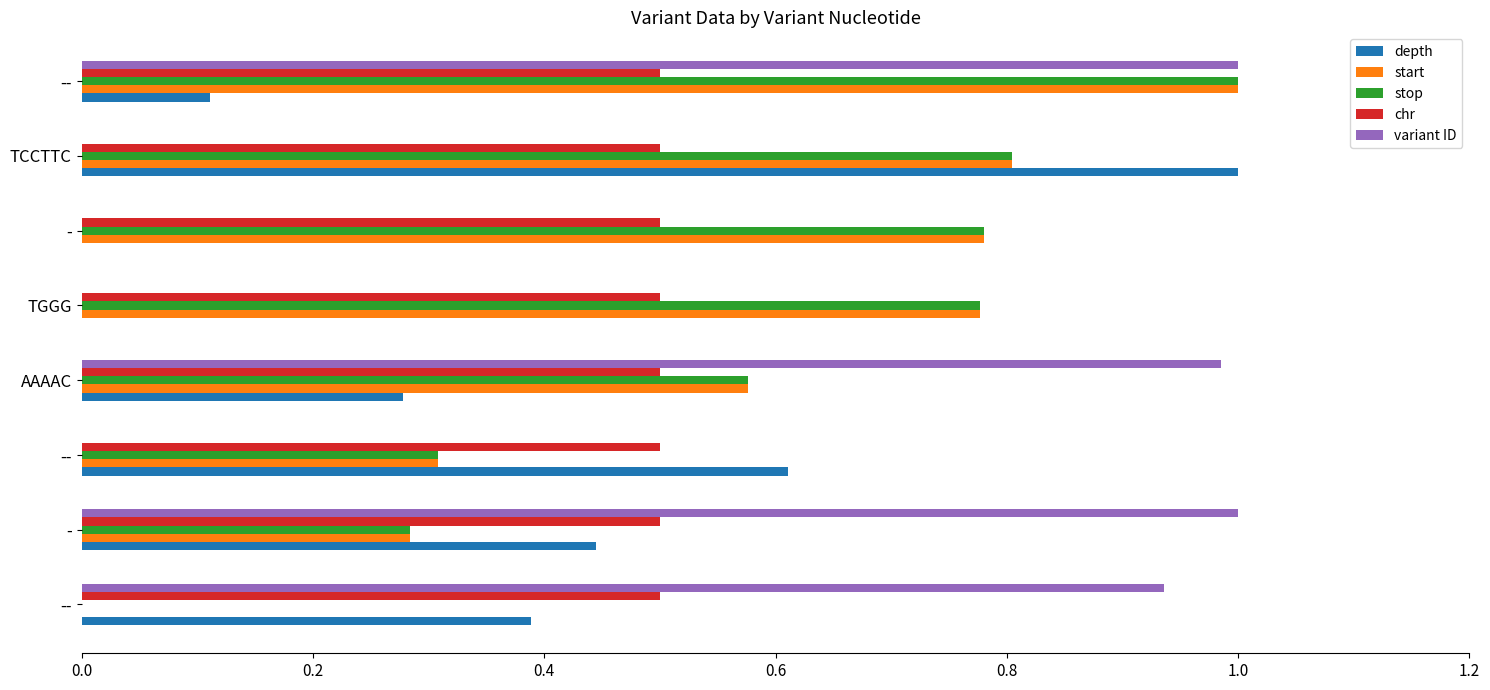

Count the number of data series in this chart.

5